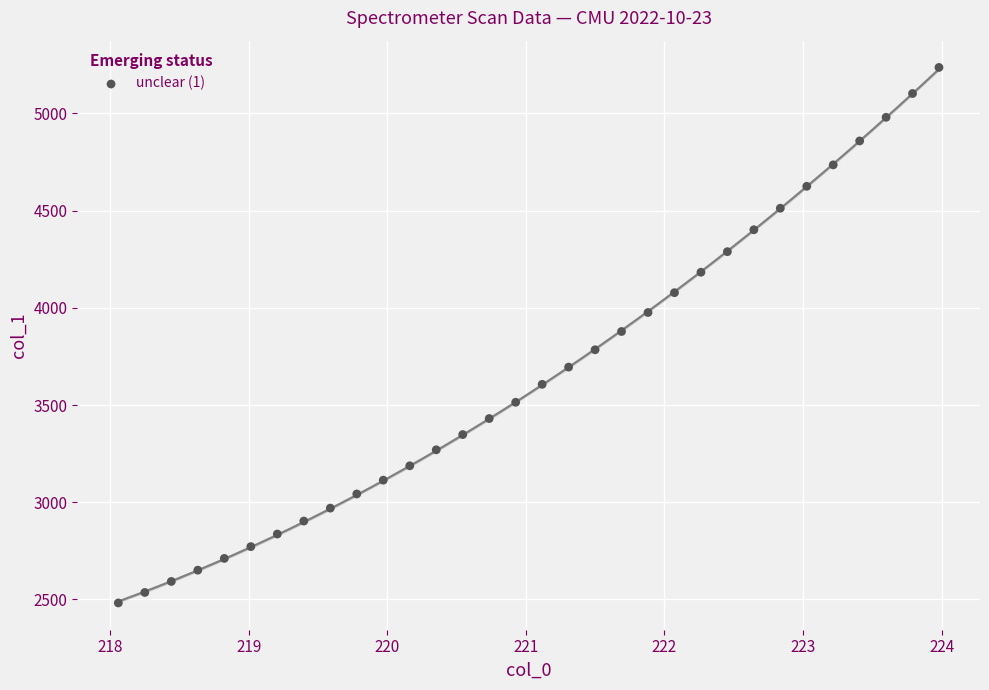

What is the range of X values (max minus min)?

5.9